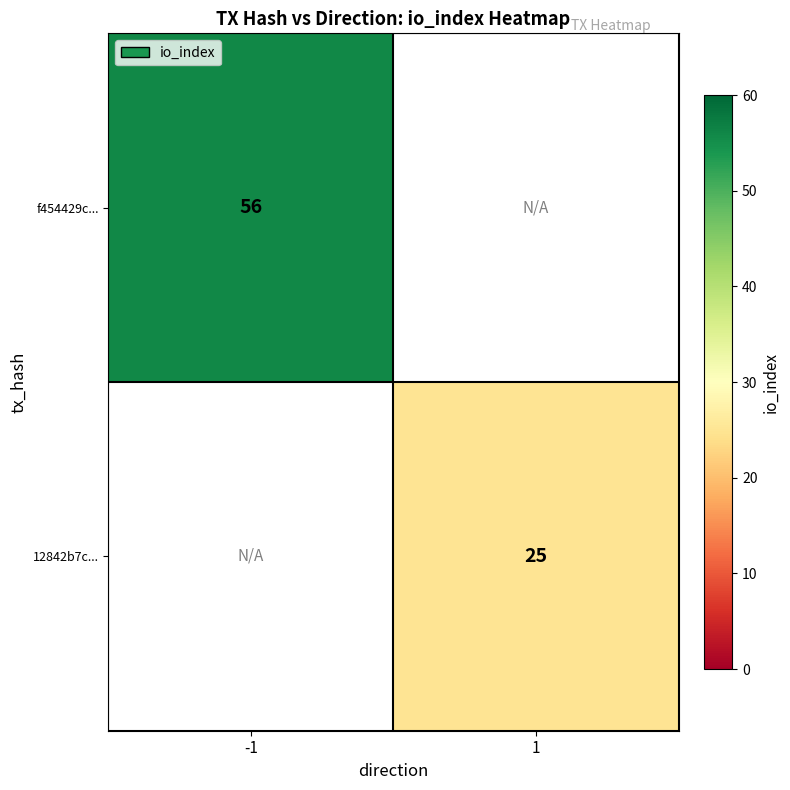

The 12842b7c... series shows 7 at 1. True or false?

False